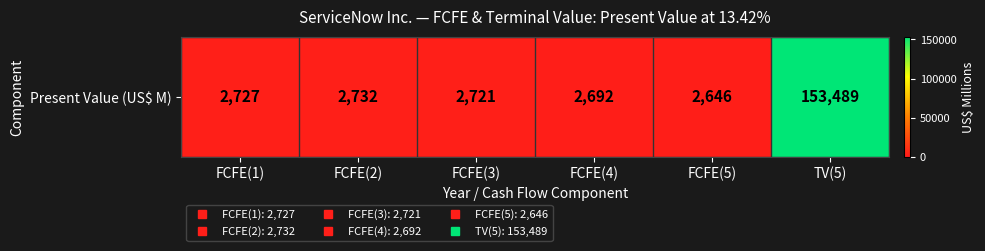

Count the number of values greater than 2727.

2